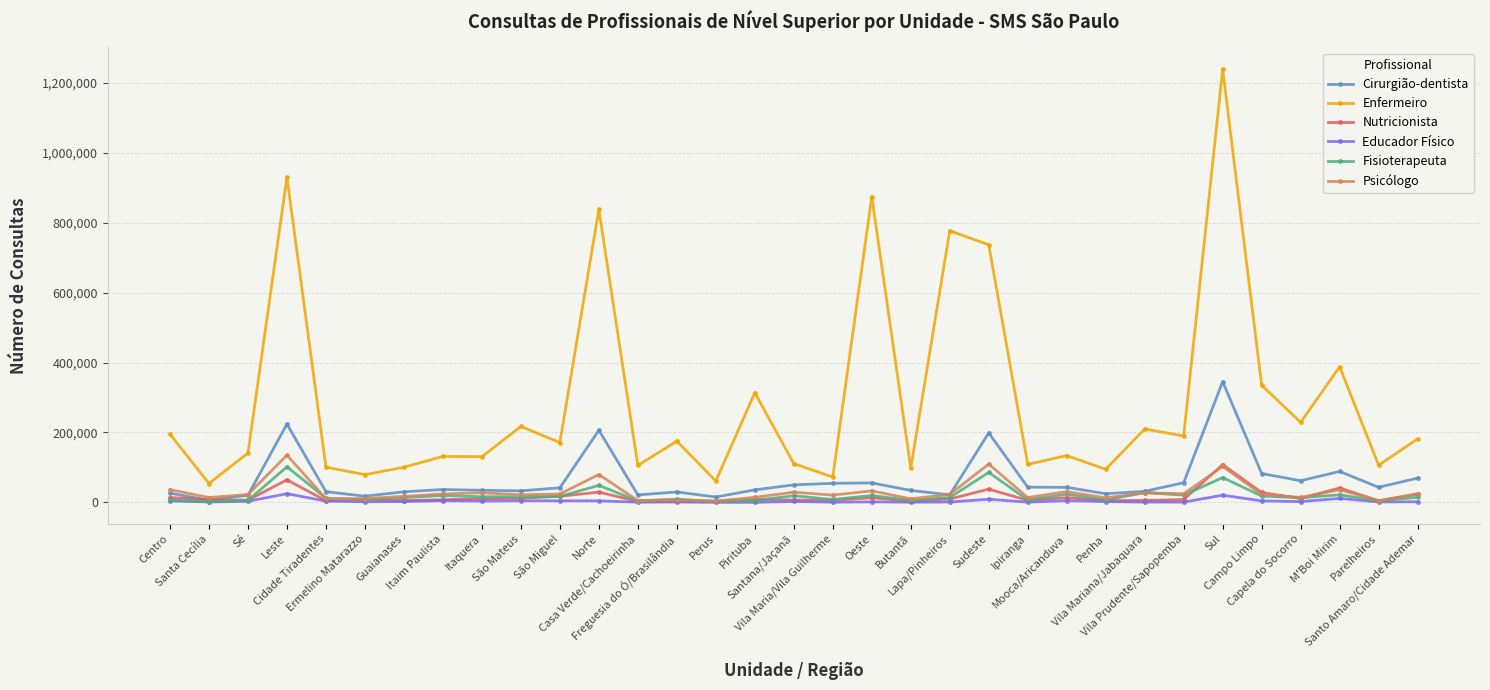

What is the highest value of the Fisioterapeuta series?

101684